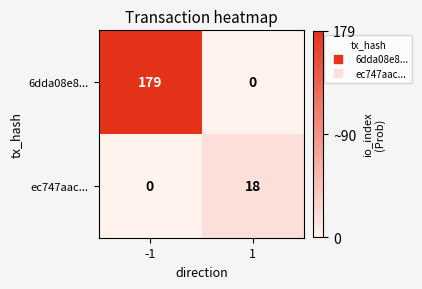

Is it true that 6dda08e8... equals 0 at 1?

True